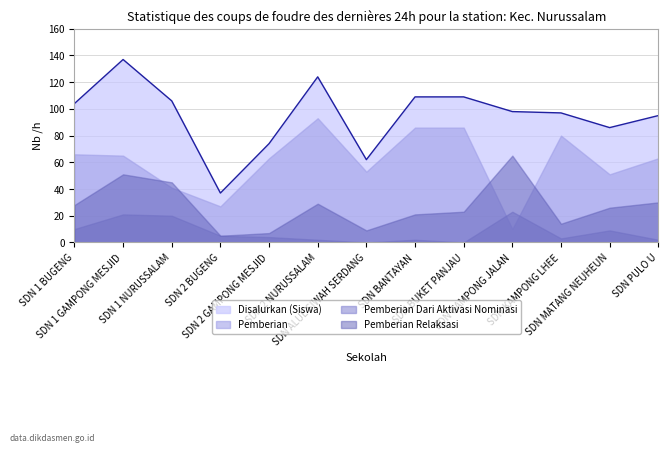

The value of Pemberian at SDN KAMPONG LHEE is 80. True or false?

True